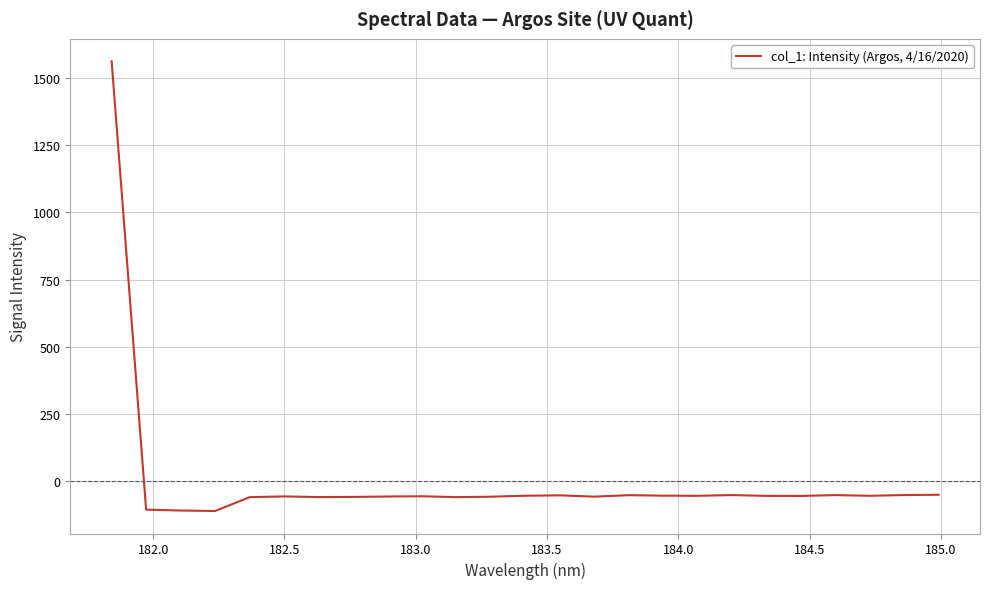

What is the greatest value displayed?

1560.4